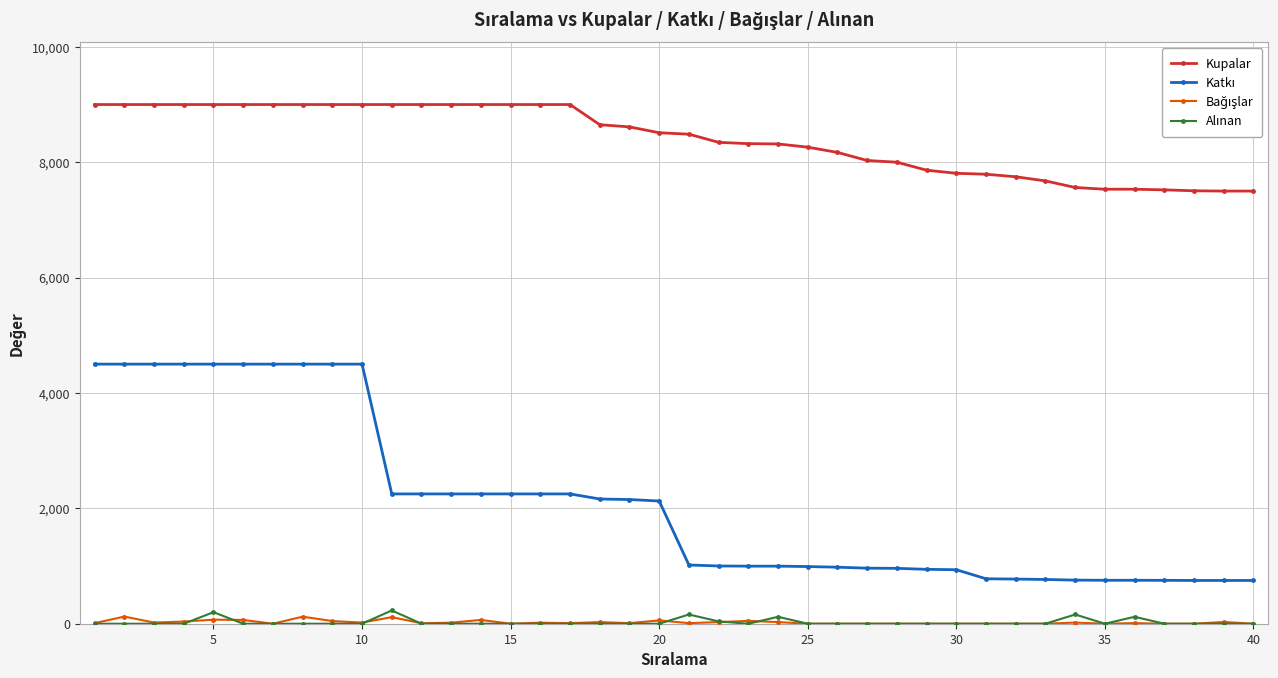

Which series has the largest total across all categories?

Kupalar